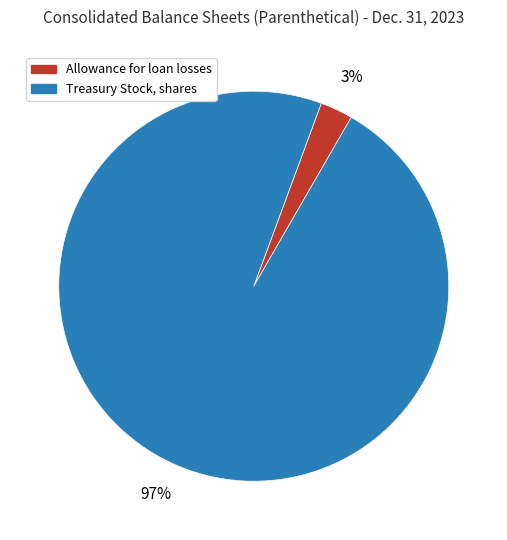

Which slice is the smallest?

Allowance for loan losses